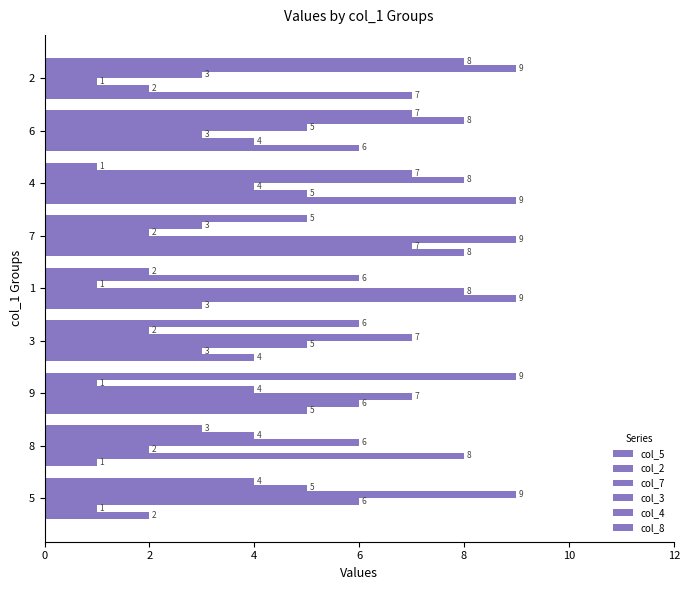

True or false: col_8 has a value of 13 at 6.

False